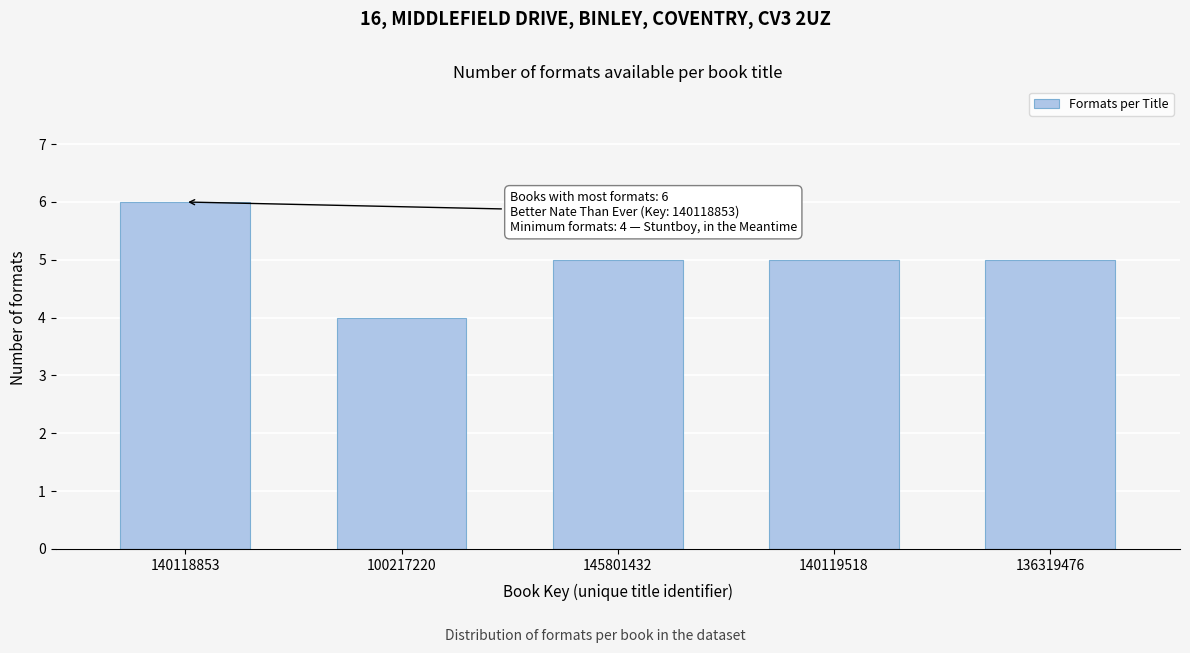

Reading left to right, list all the values displayed in this chart.

6	4	5	5	5